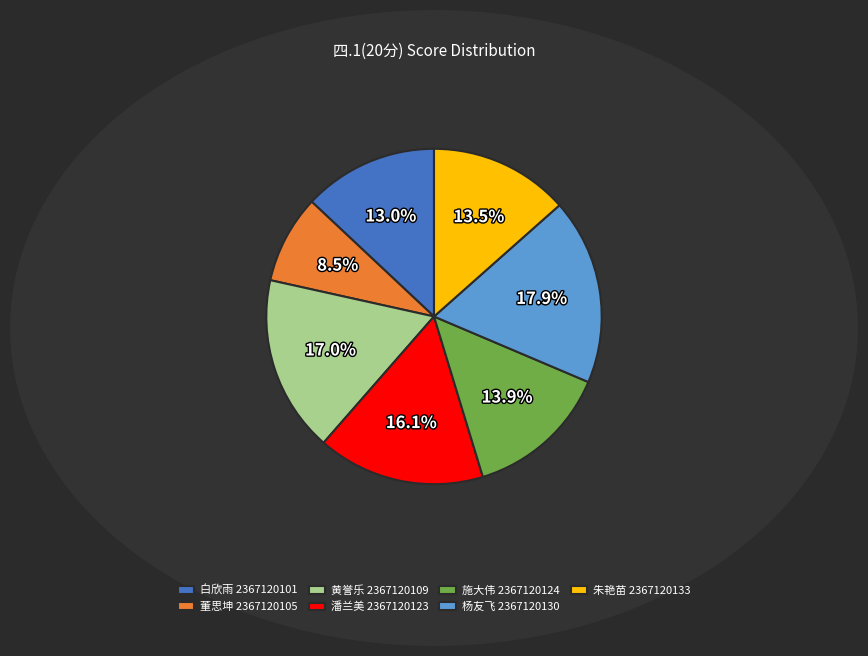

What is the total percentage of 施大伟 2367120124 and 白欣雨 2367120101?

26.9%